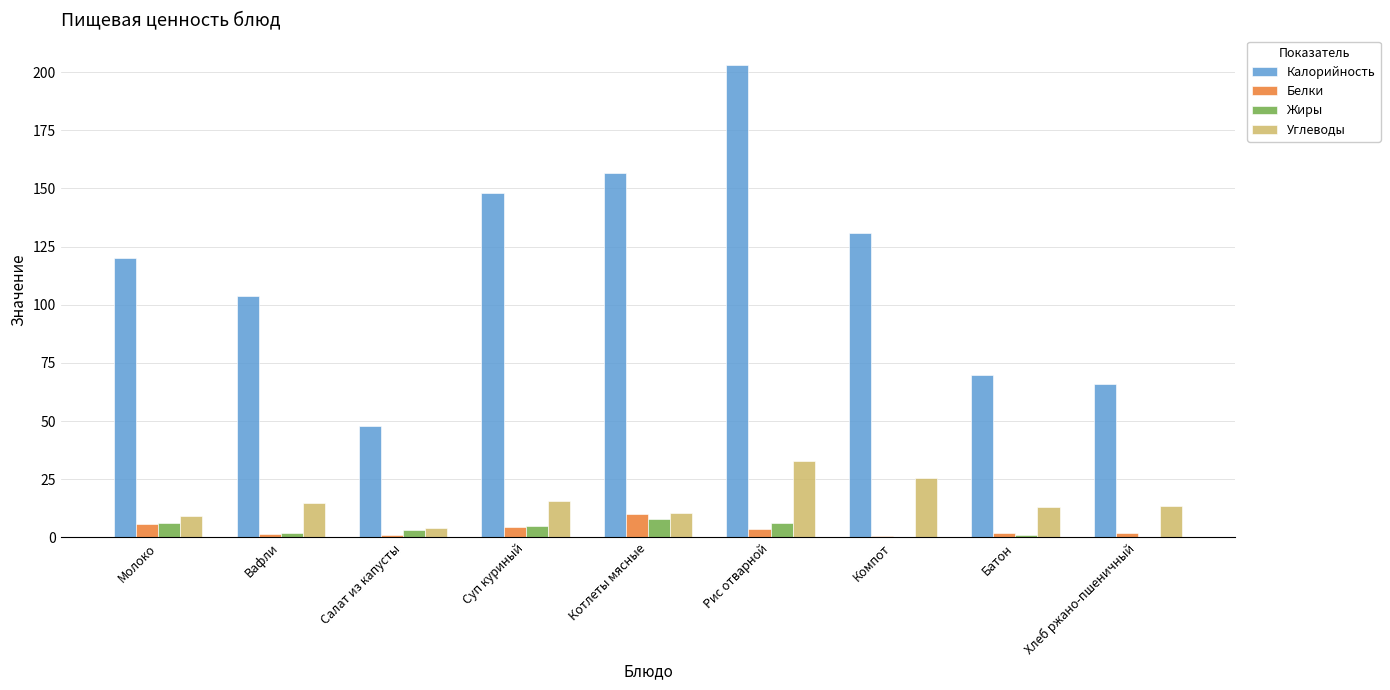

What is the sum of all Белки values?

31.0